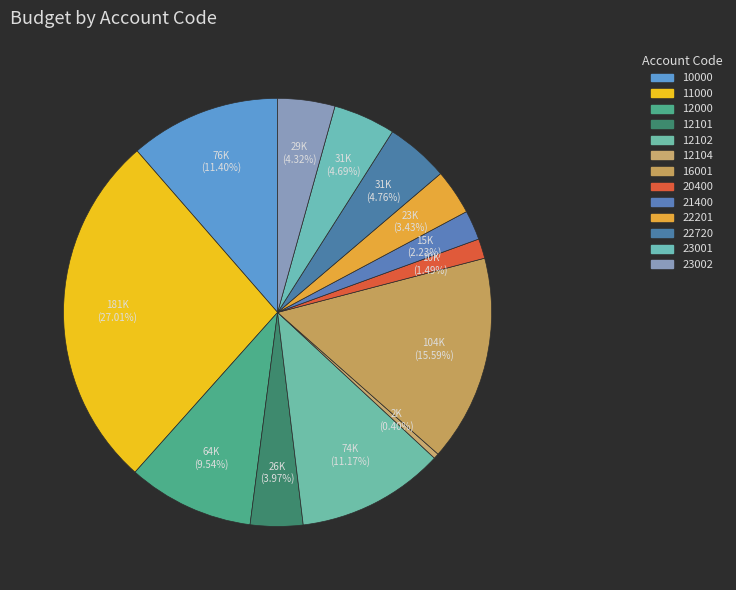

Rank the categories by value from lowest to highest.

12104, 20400, 21400, 22201, 12101, 23002, 23001, 22720, 12000, 12102, 10000, 16001, 11000